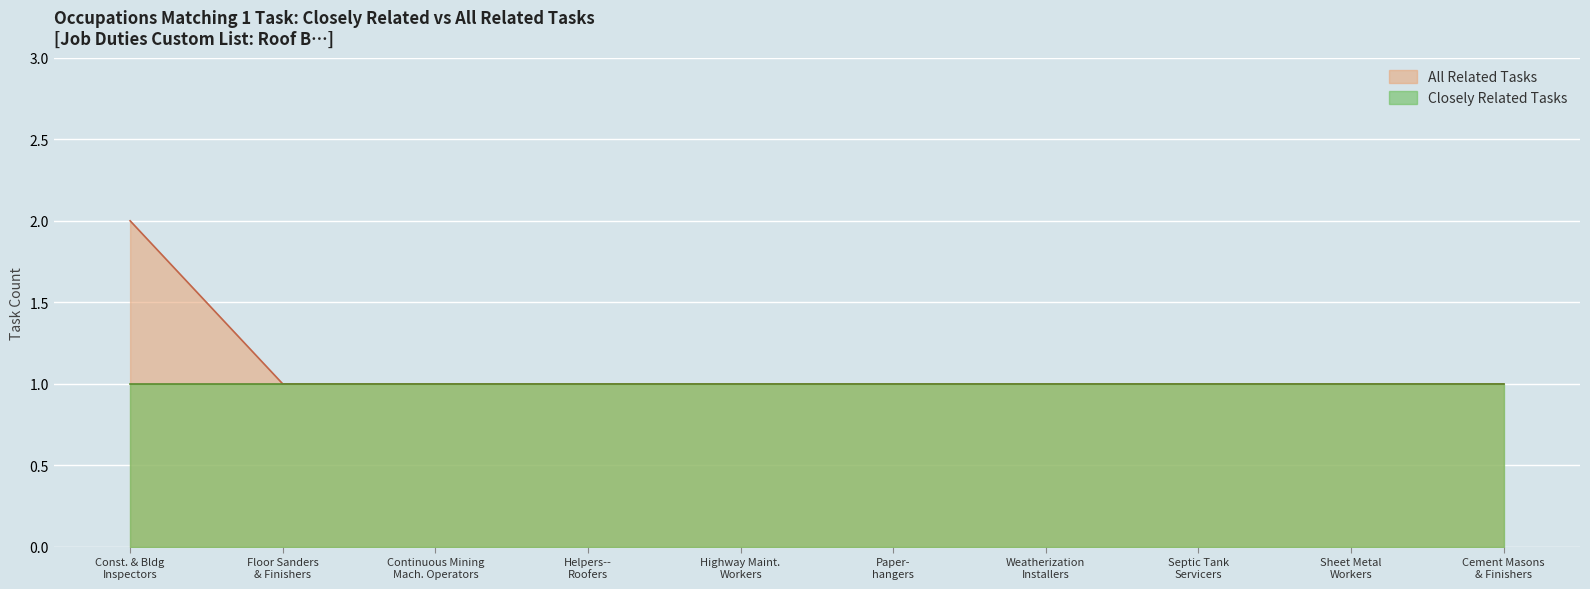

Which series has the widest spread of values?

All Related Tasks